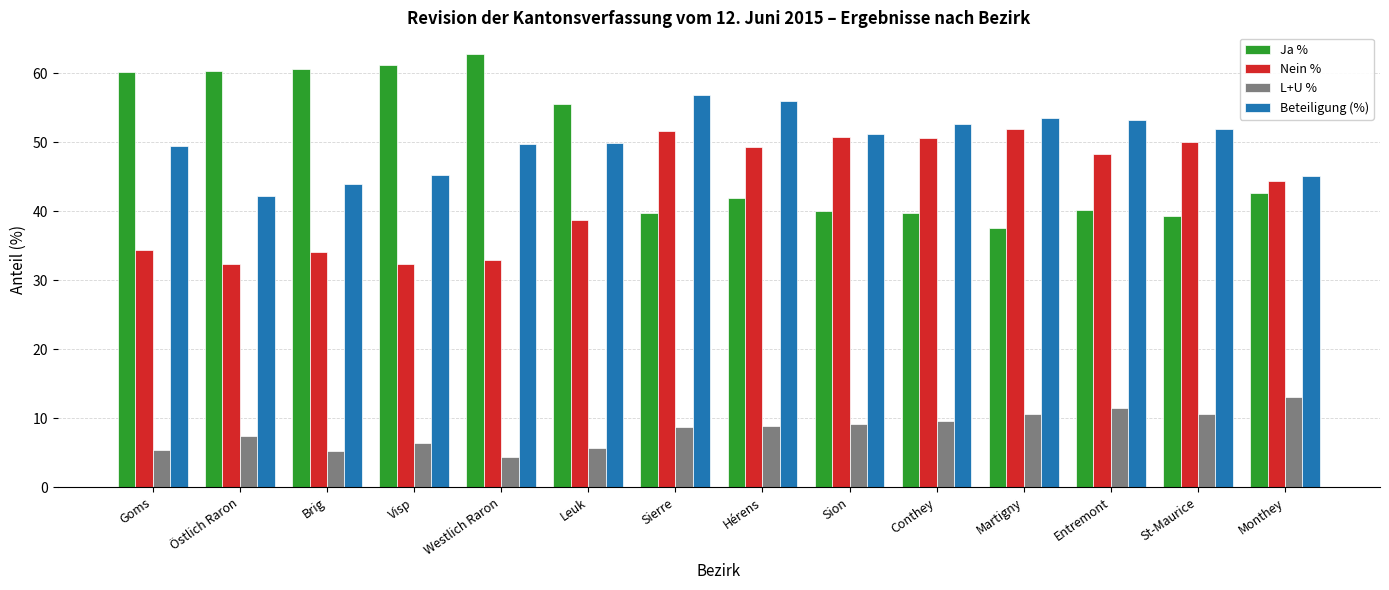

What value does the Beteiligung (%) series have at Sion?

51.2